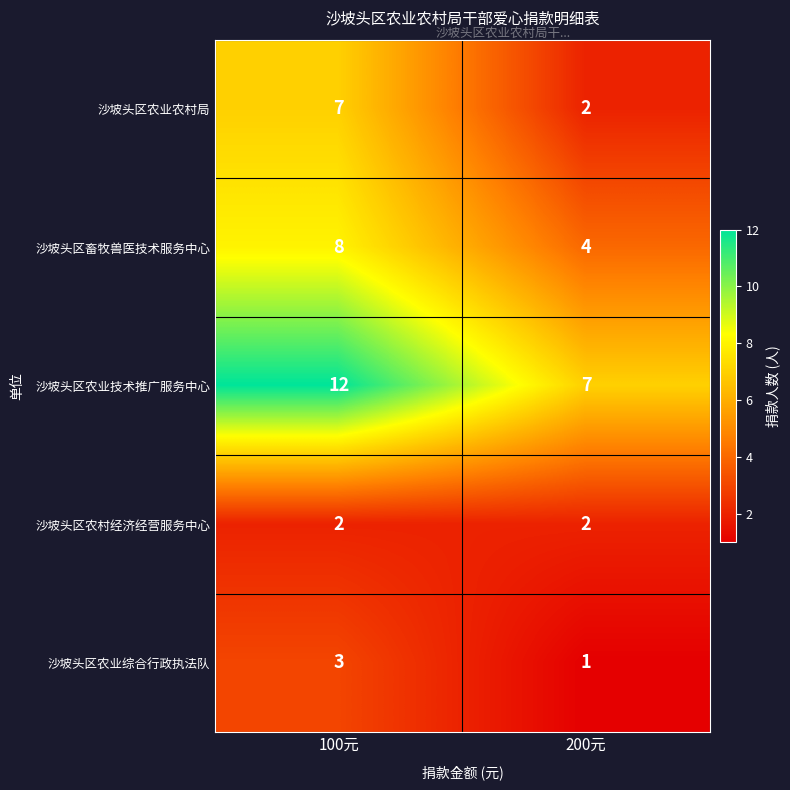

True or false: 沙坡头区畜牧兽医技术服务中心 has a value of 8 at 100元.

True